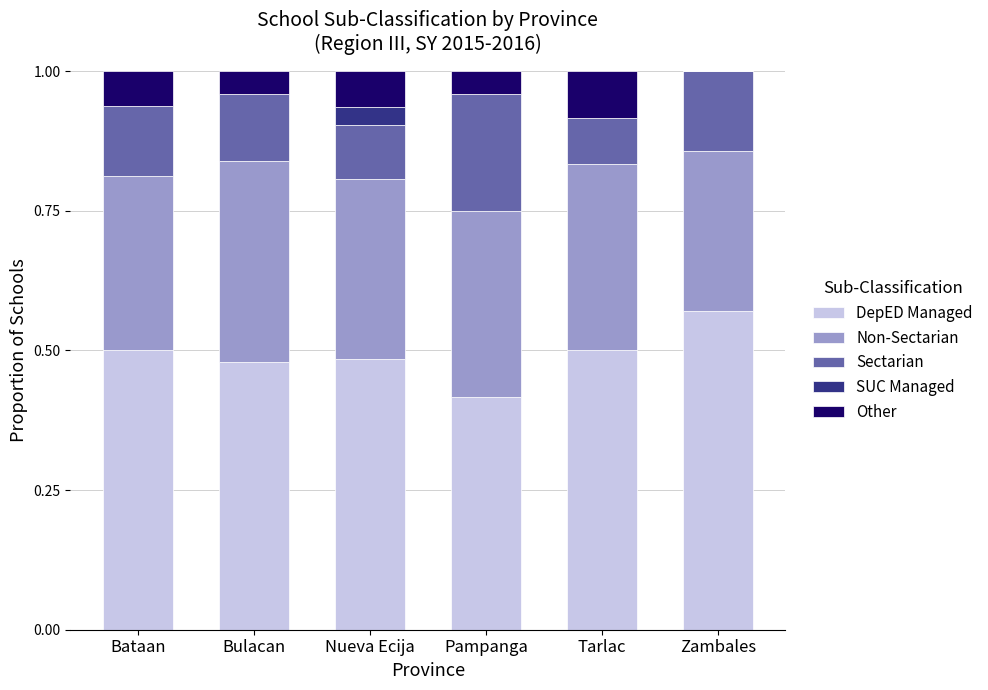

What is the total value across all series at Zambales?

1.0